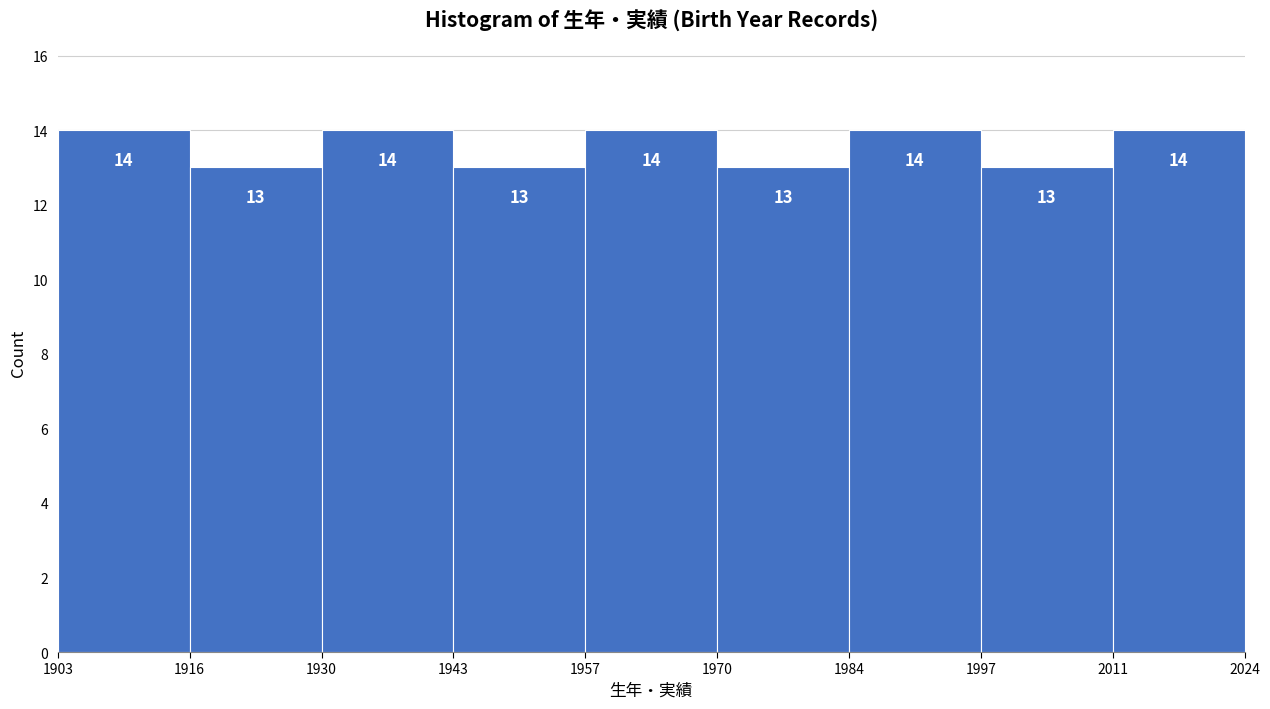

Reading left to right, transcribe this chart: for each bar, give the range it covers on the x-axis and its height.

1903 to 1916: 14
1916 to 1930: 13
1930 to 1943: 14
1943 to 1957: 13
1957 to 1970: 14
1970 to 1984: 13
1984 to 1997: 14
1997 to 2011: 13
2011 to 2024: 14